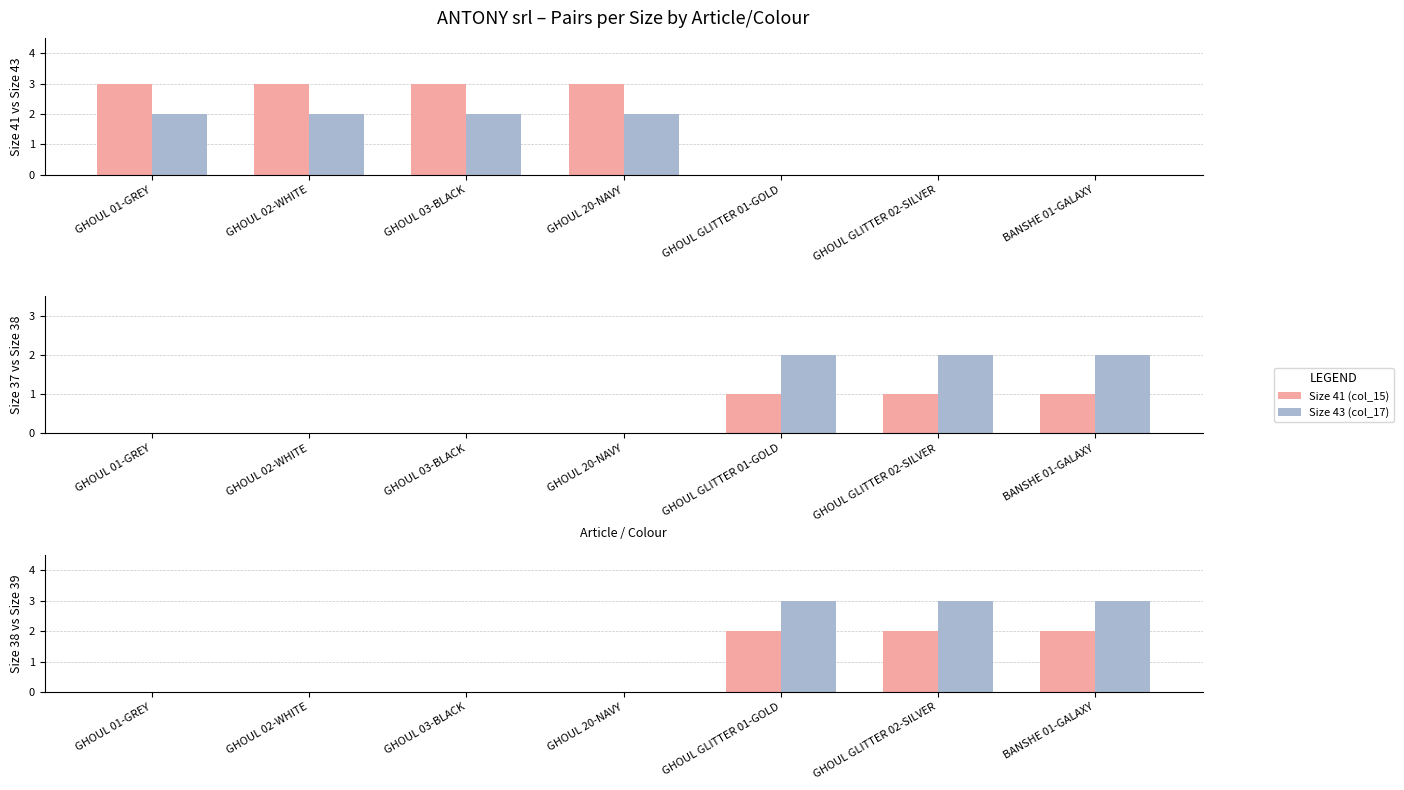

What is the sum of all Size 43 (col_17) values?

8